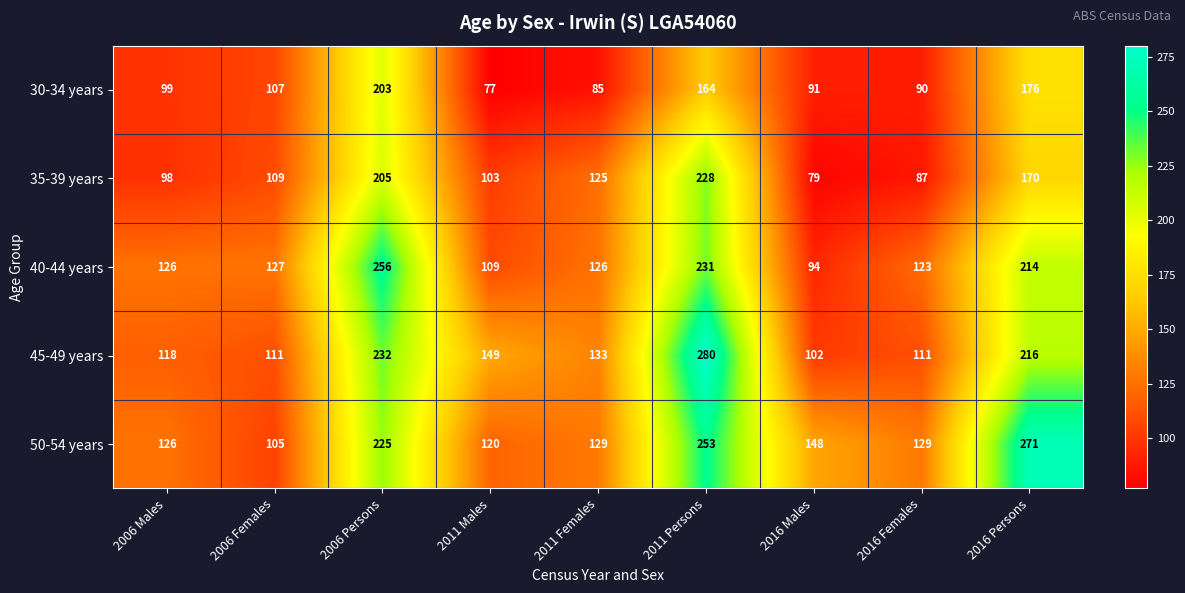

Is it true that 40-44 years equals 214 at 2016 Persons?

True